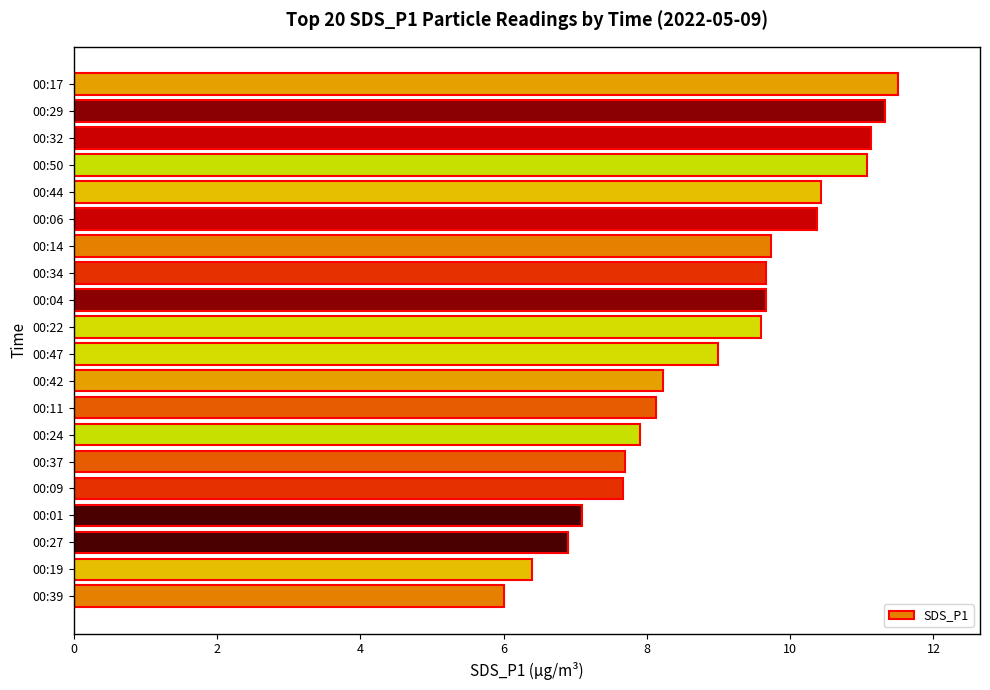

How many categories are shown in the chart?

20